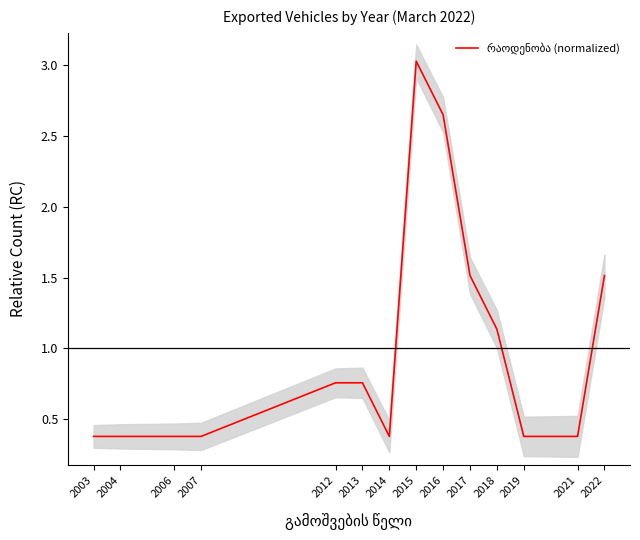

Where is the first local maximum?

2015